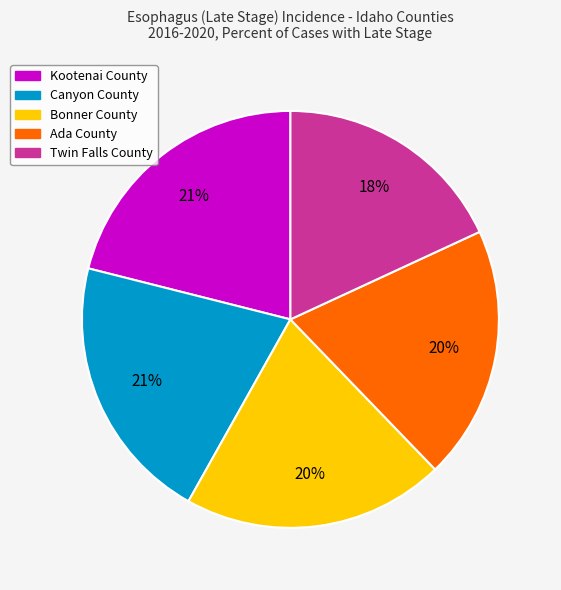

Is Kootenai County the majority of the pie?

No